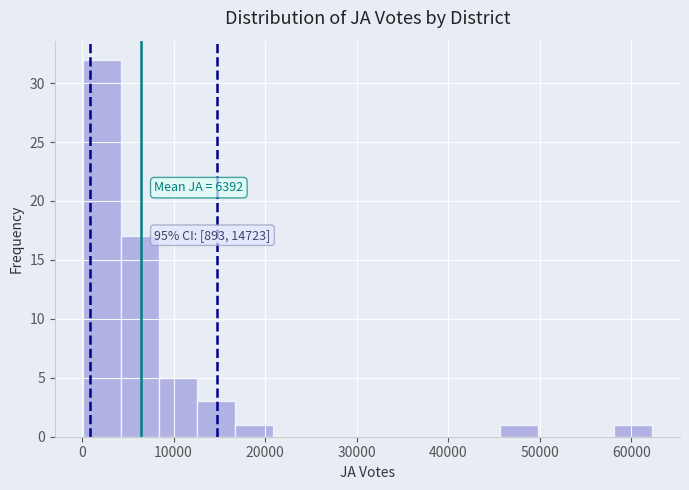

Over which range of the x-axis is the bar tallest?

0 to 4000